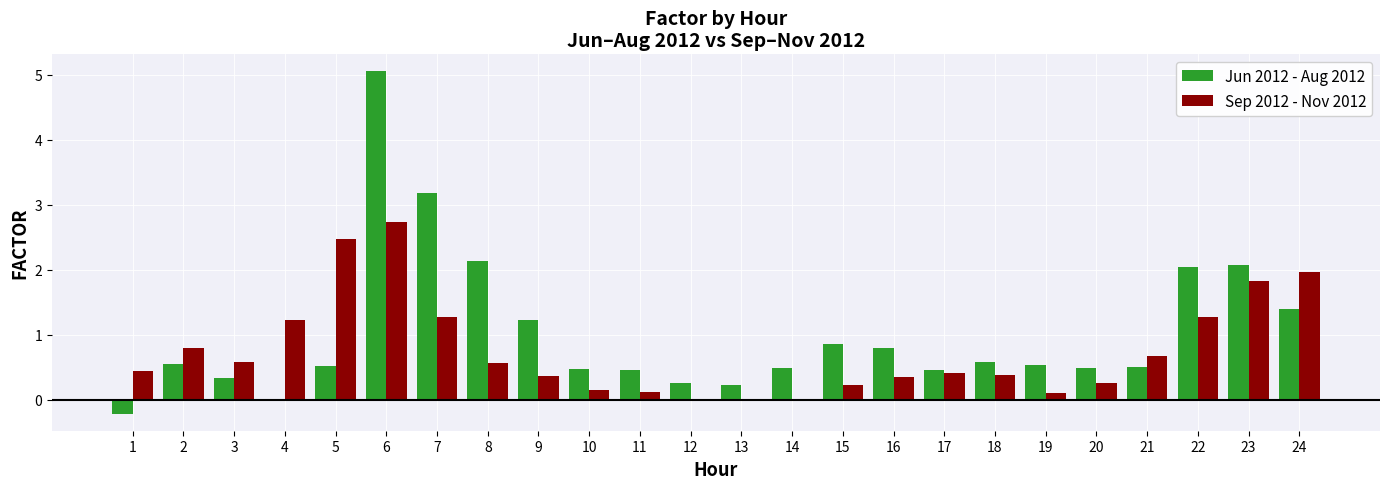

What is the approximate value of Sep 2012 - Nov 2012 at 18?

0.4